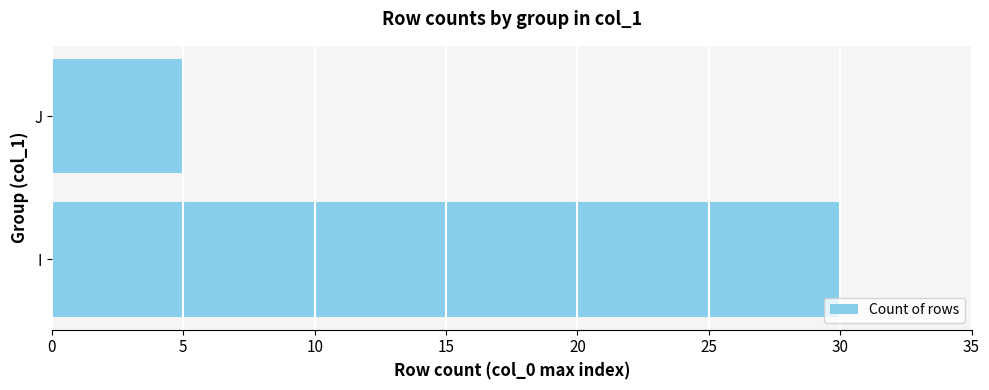

Count the number of data series in this chart.

1